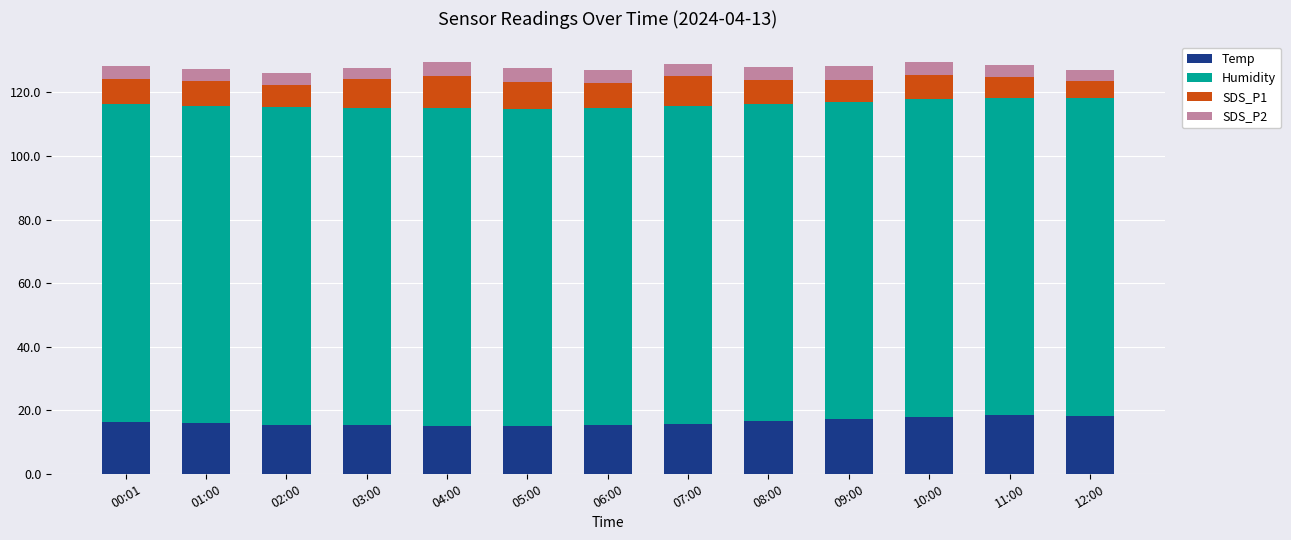

What is the highest value of the Temp series?

18.5